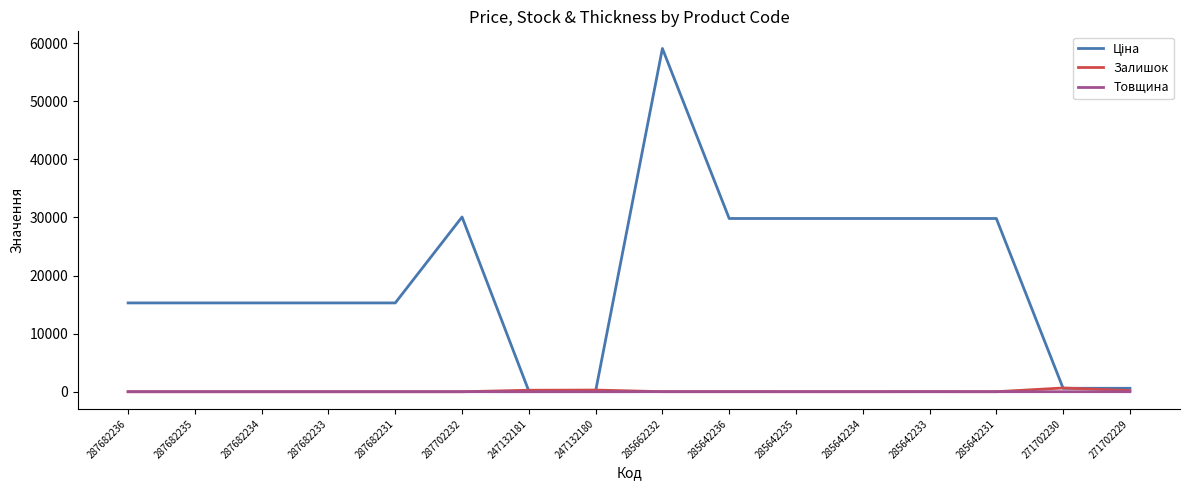

What is the maximum value shown in the chart?

59075.7